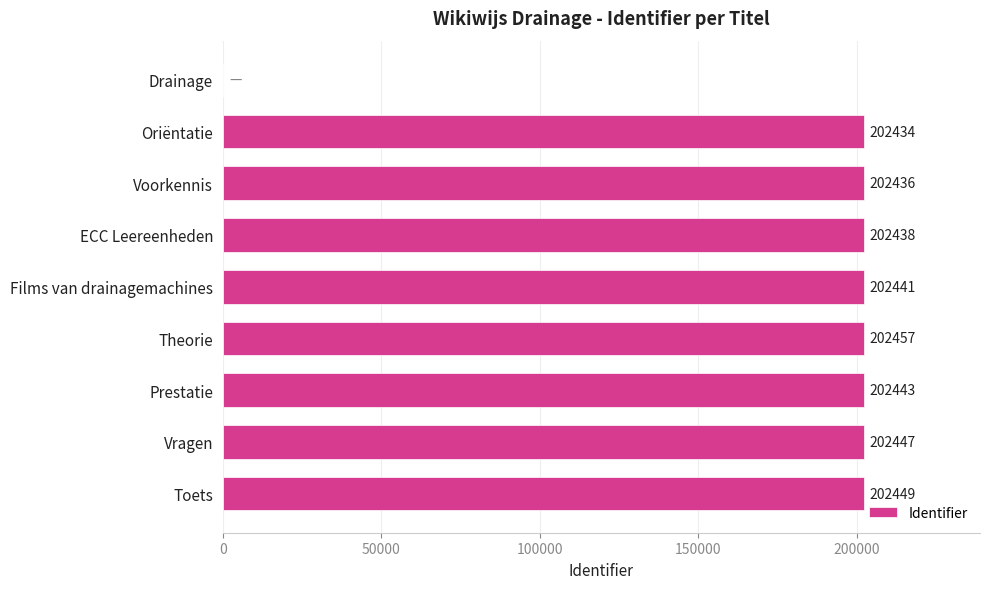

Does the chart contain stacked bars?

No